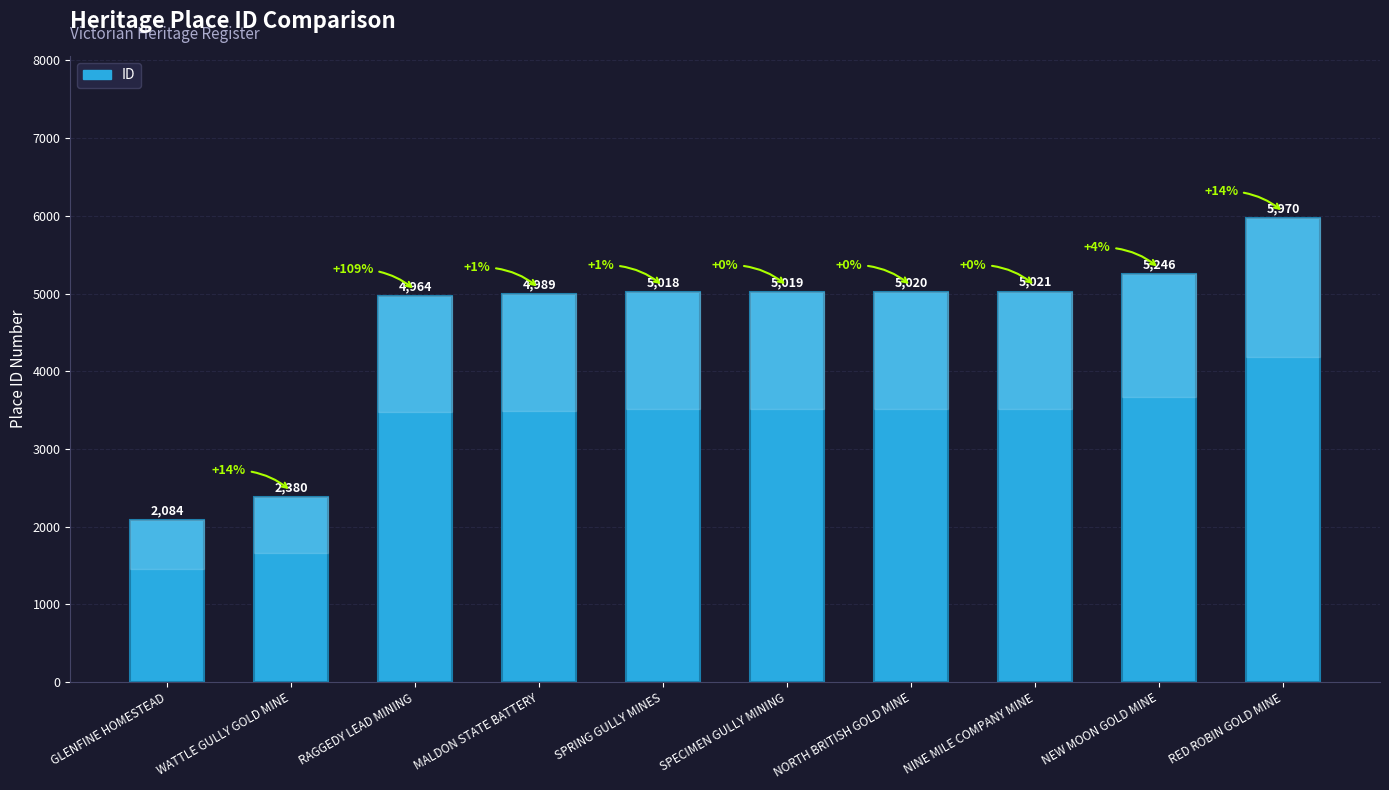

What is the sum of the values at WATTLE GULLY GOLD MINE and RAGGEDY LEAD MINING?

7344